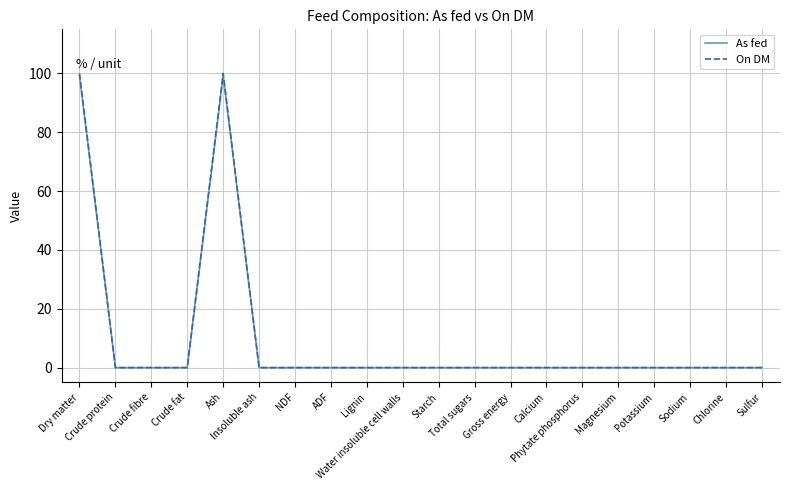

The As fed series shows 0.0 at Sulfur. True or false?

True